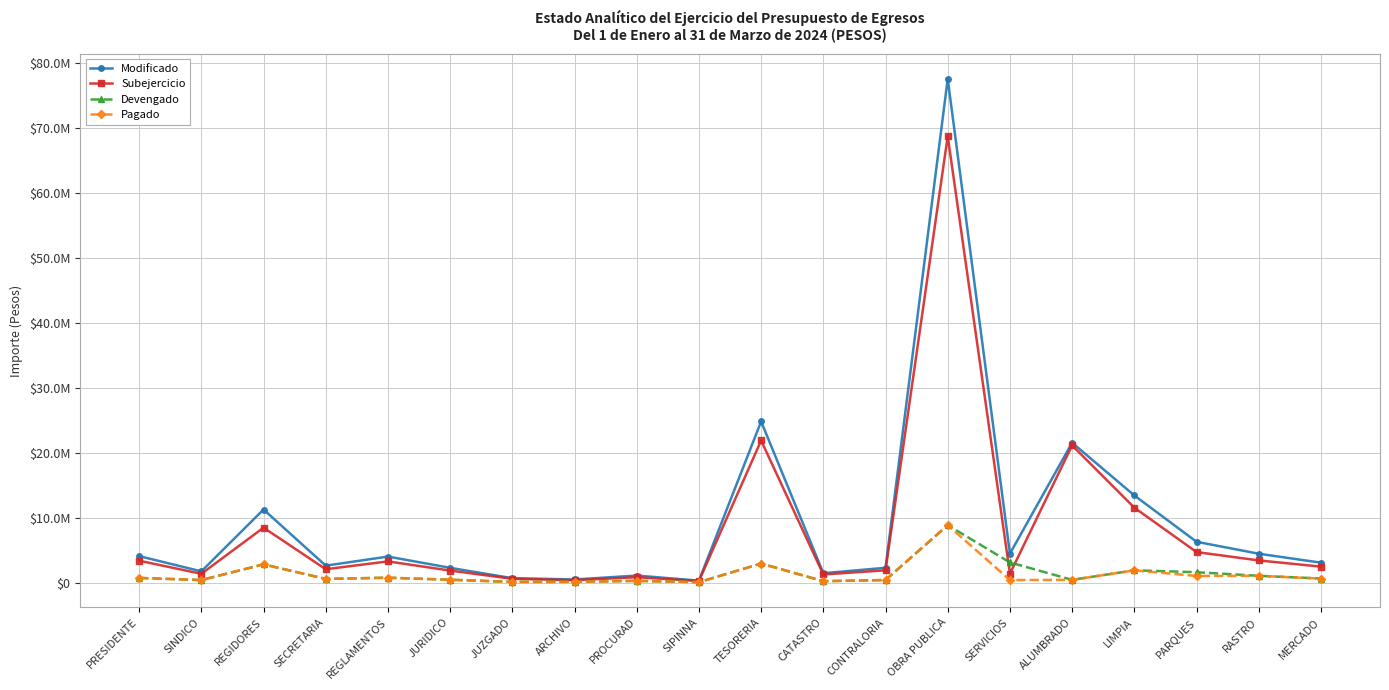

What is the minimum value for Pagado?

50999.6